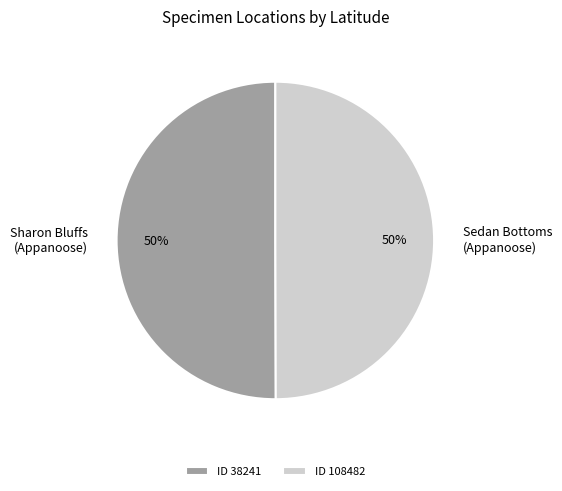

Is it true that ID 38241 is 50% of the pie?

True